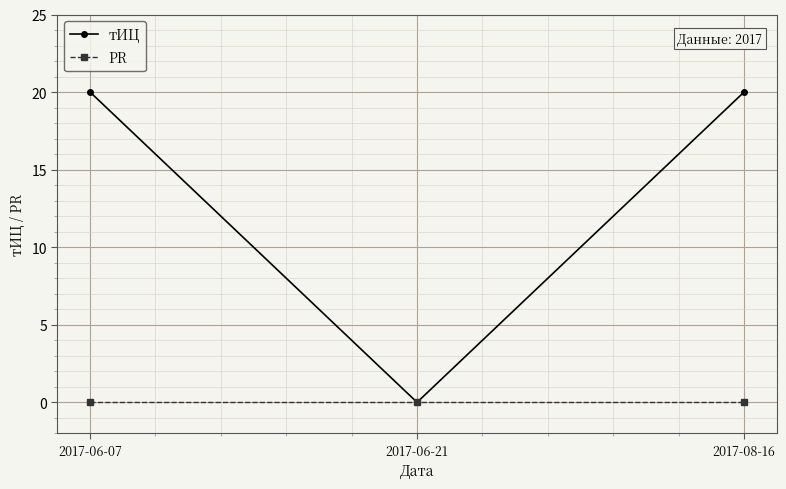

How many positive values does the тИЦ series have?

2